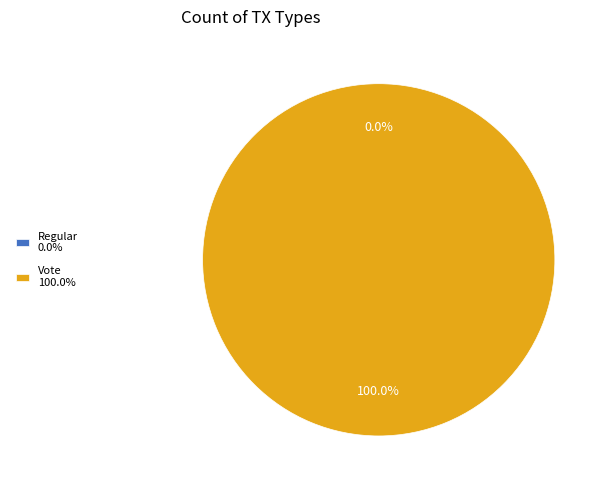

Count the number of slices in the pie.

2